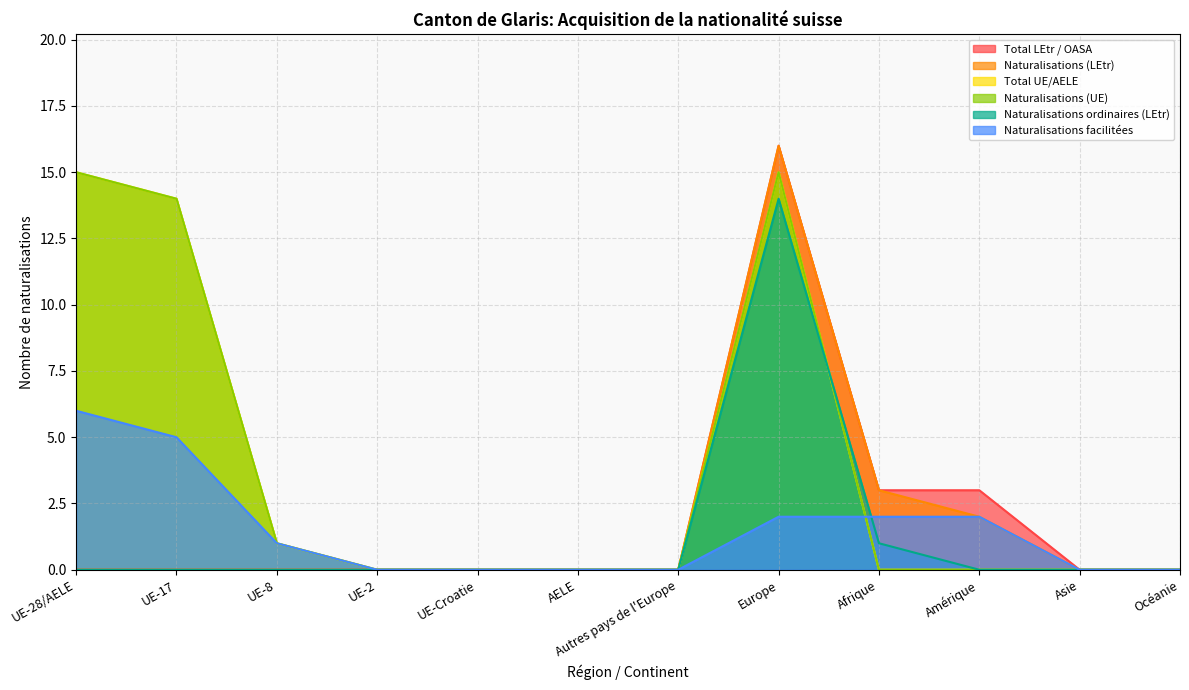

Which series has the largest total across all categories?

Total UE/AELE